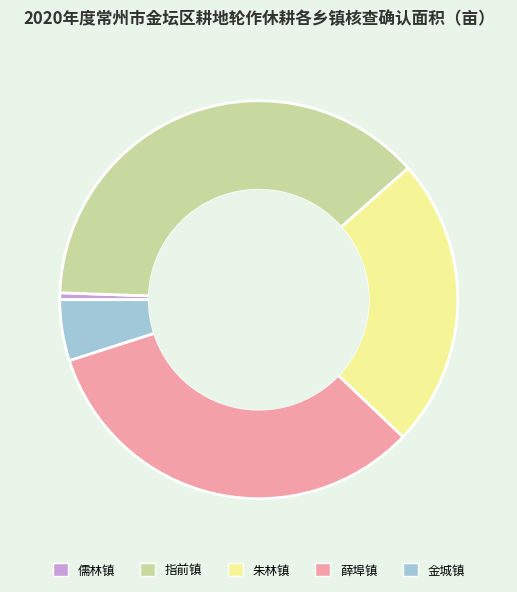

Is it true that 指前镇 is 38% of the pie?

True